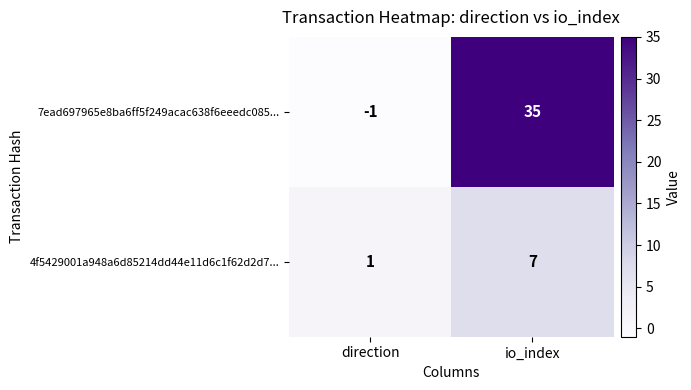

What is the difference between the maximum and minimum values in the 4f5429001a948a6d85214dd44e11d6c1f62d2d7... series?

6